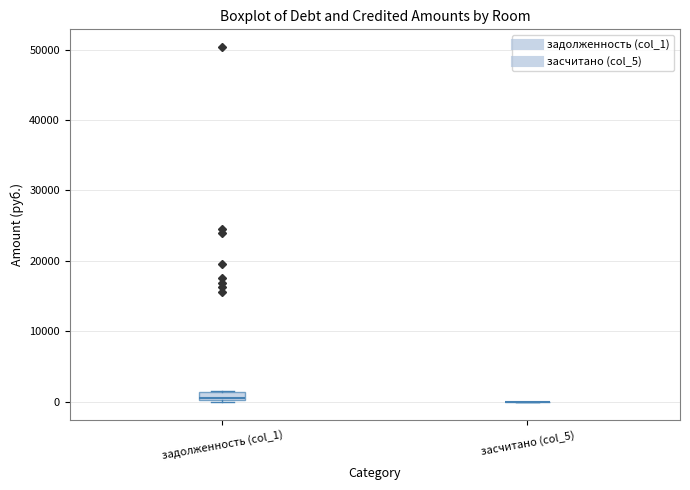

Which box is the tallest, from its lower edge to its upper edge?

задолженность (col_1)